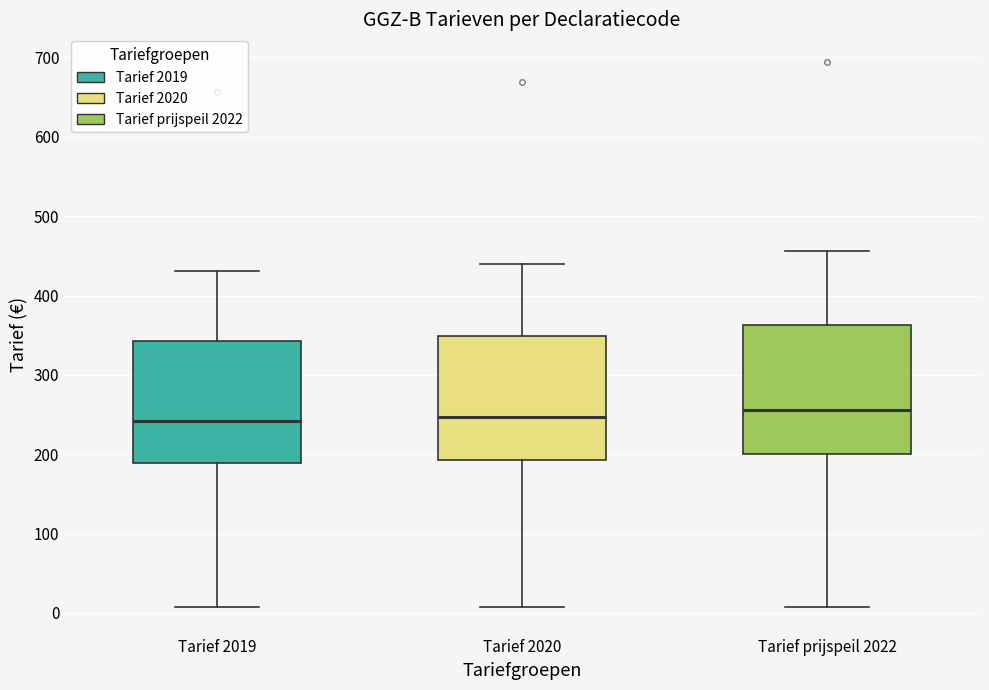

Where does the lower whisker of the box for Tarief prijspeil 2022 end on the y-axis? The values are not printed on the chart, so give them approximately, as read against the axis.

10